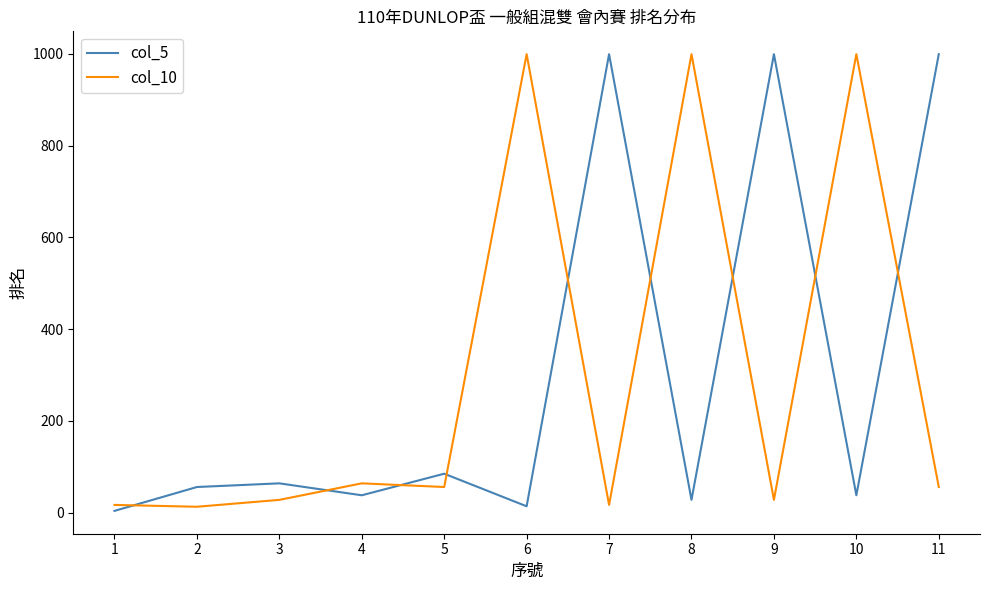

What is the highest value of the col_10 series?

999